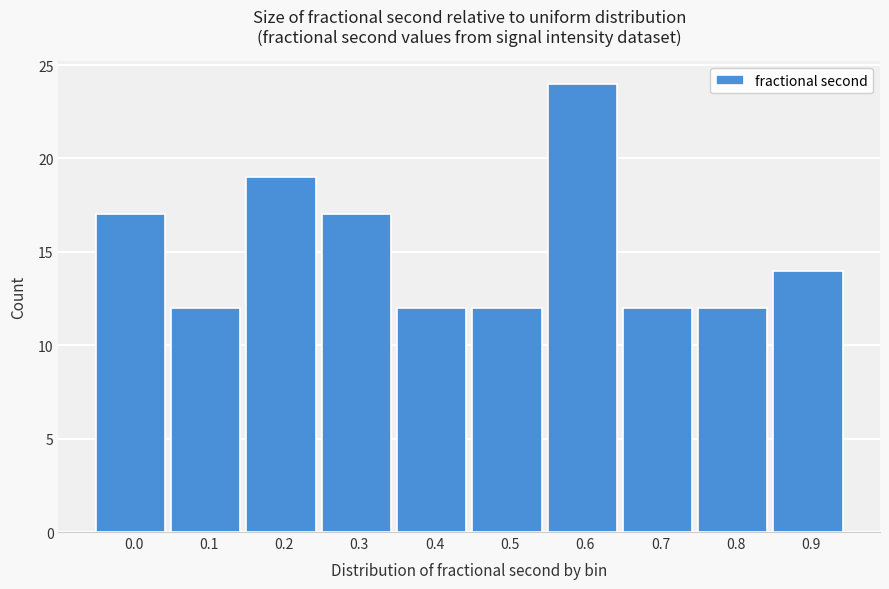

Reading left to right, list all the values displayed in this chart.

0.0=17	0.1=12	0.2=19	0.3=17	0.4=12	0.5=12	0.6=24	0.7=12	0.8=12	0.9=14